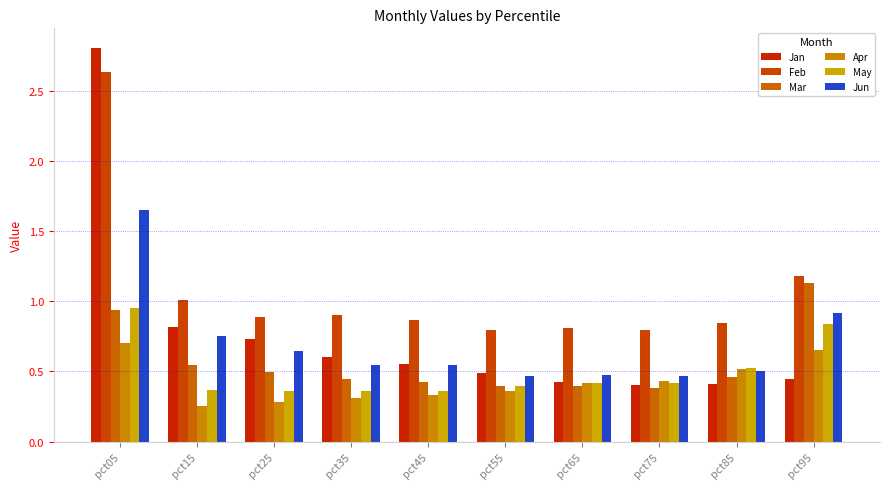

Which series has the largest total across all categories?

Feb